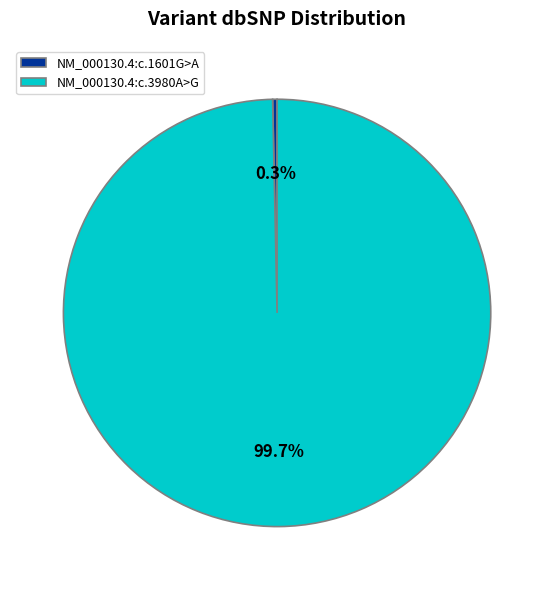

To the nearest percent, what is the difference between the largest and smallest slice percentages?

99%